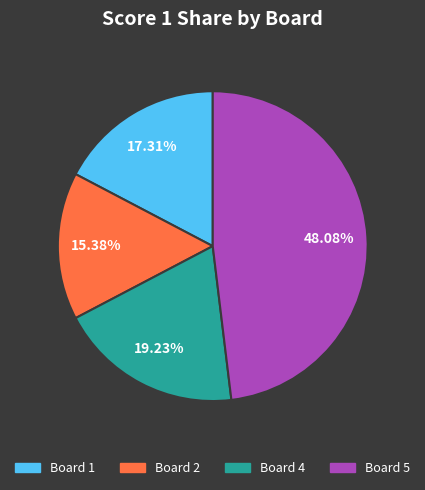

Does any single category account for the majority?

No